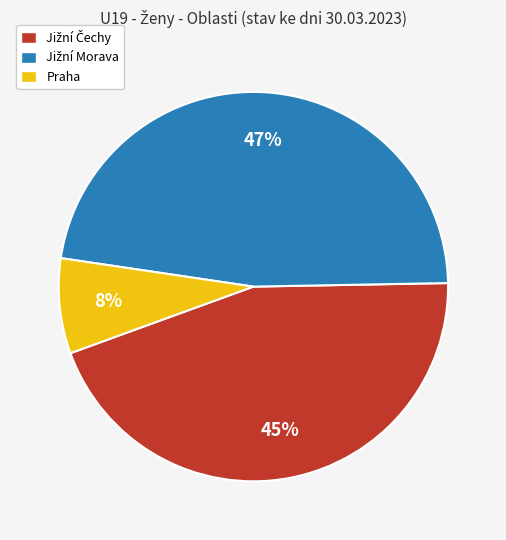

To the nearest percent, what is the average slice percentage?

33%